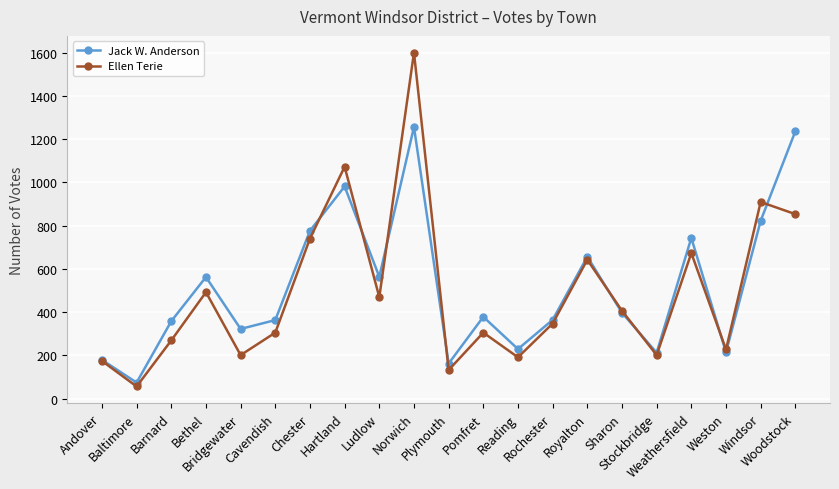

What is the average value of the Jack W. Anderson series?

517